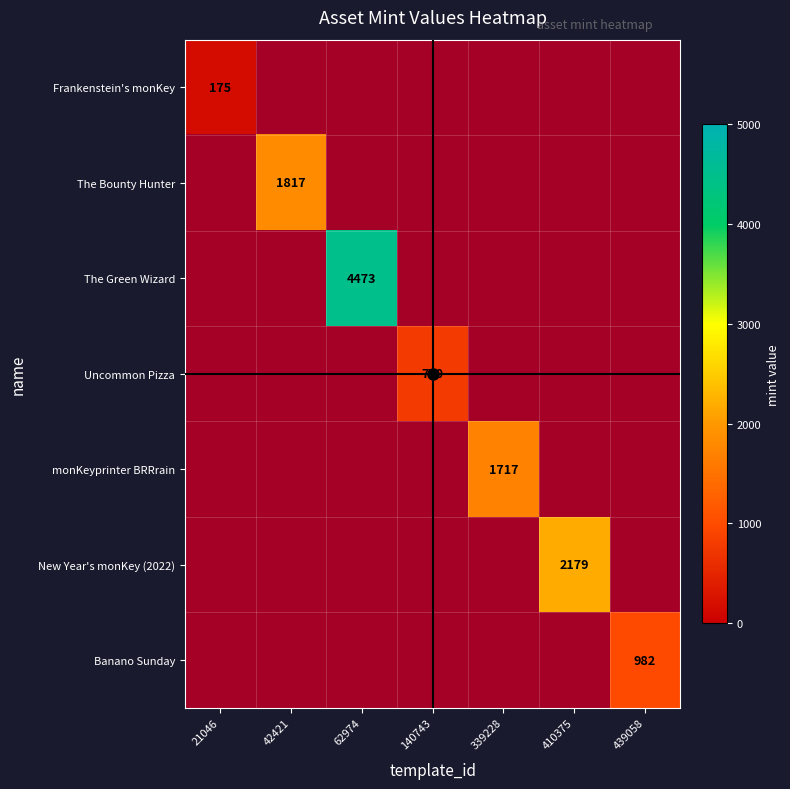

At how many categories does at least one series exceed 4053?

1